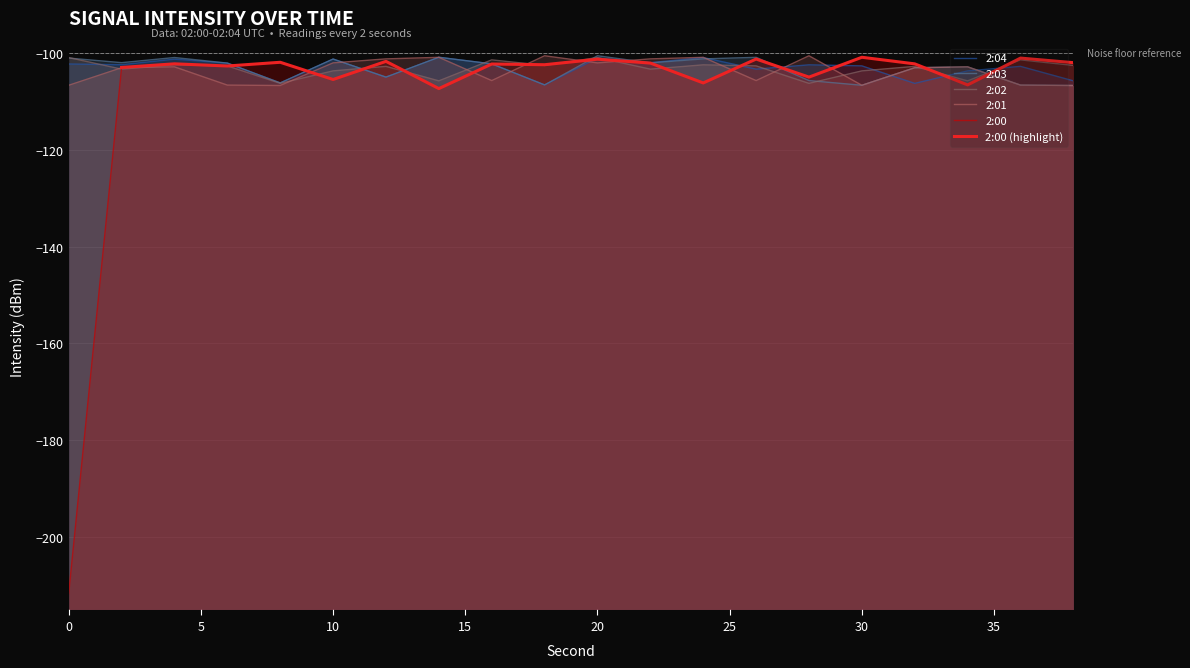

What is the spread (max minus min) of values at 10?

4.2